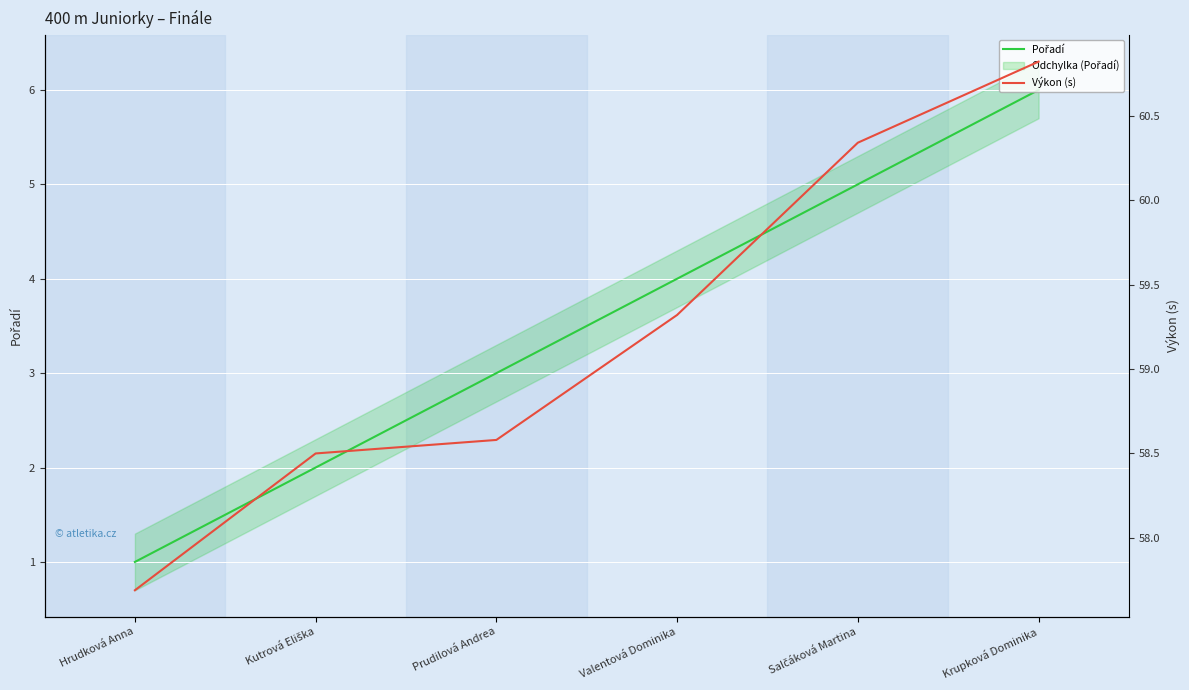

What is the total value across all series at Valentová Dominika?

63.3